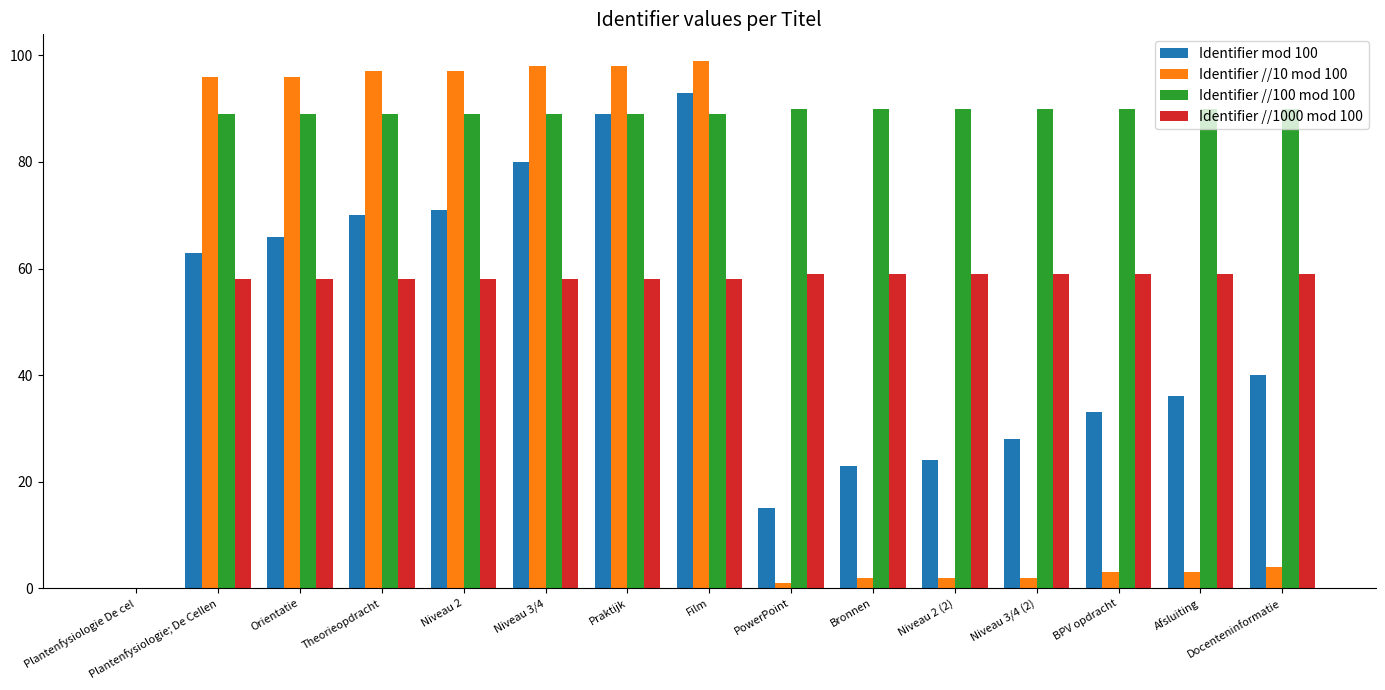

Is the value of Identifier mod 100 at Bronnen greater than the value of Identifier //100 mod 100 at Niveau 3/4?

No